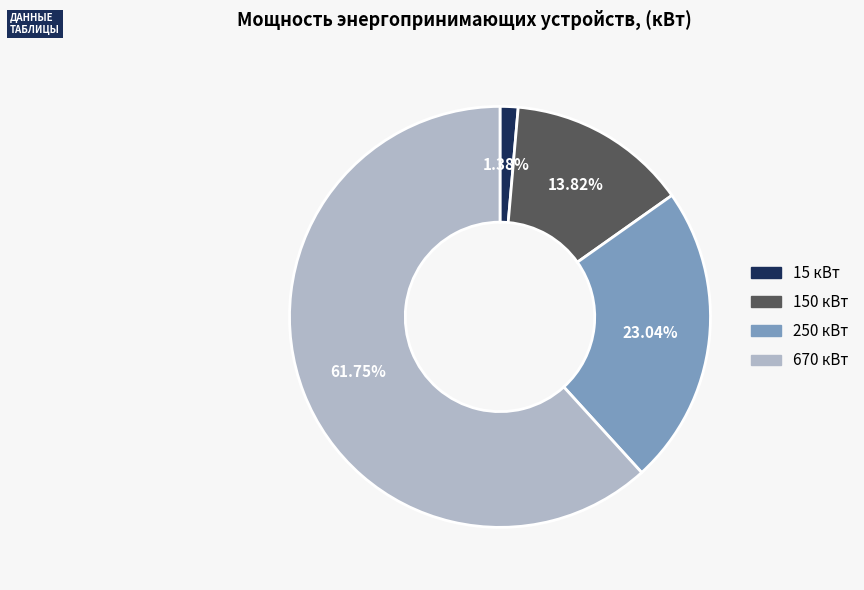

True or false: 150 кВт accounts for 14% of the total.

True